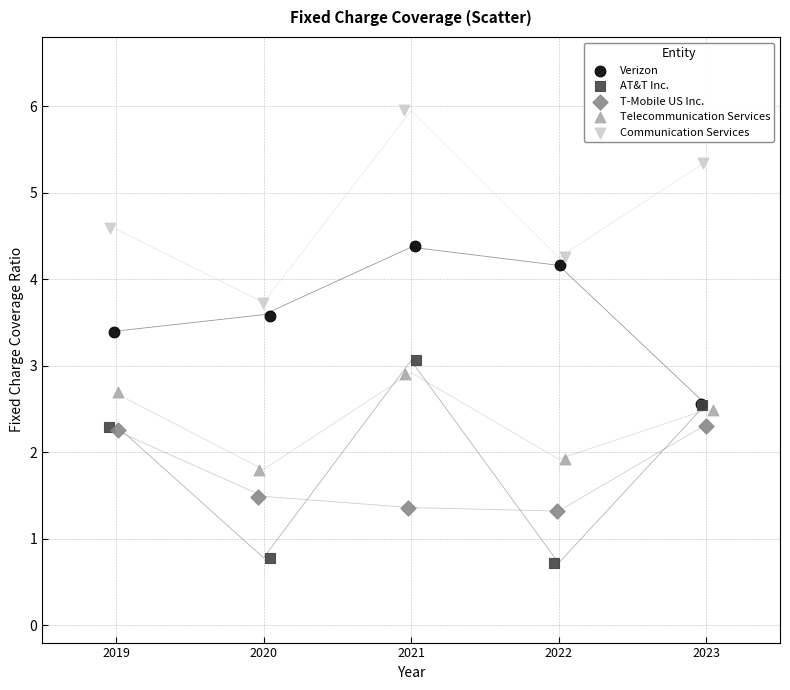

What are all the series names shown in the legend?

Verizon, AT&T Inc., T-Mobile US Inc., Telecommunication Services, Communication Services